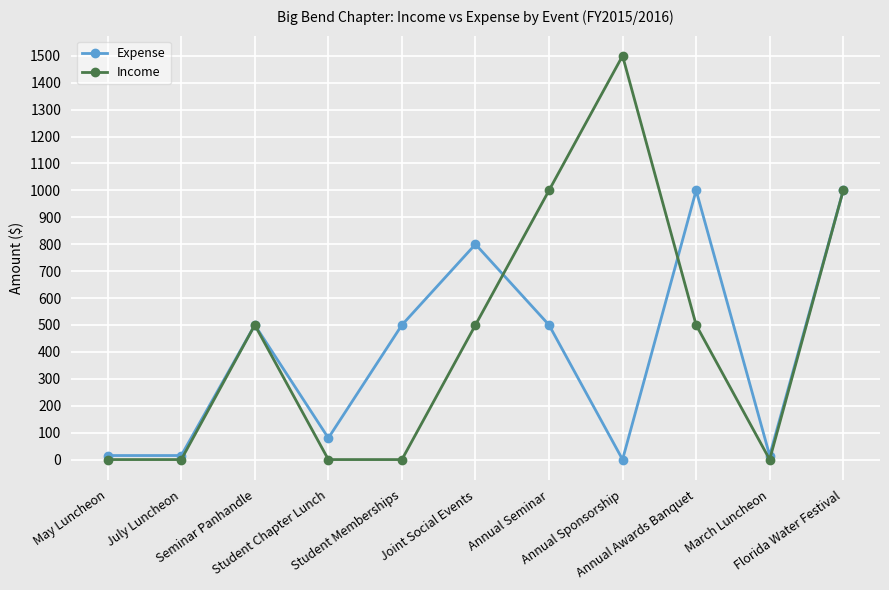

Does the chart display data point markers on the line(s)?

Yes